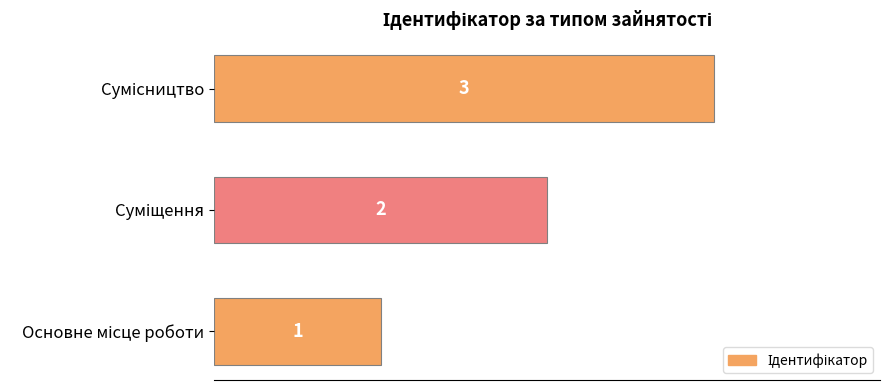

Count the values in the range 1 to 3.

3